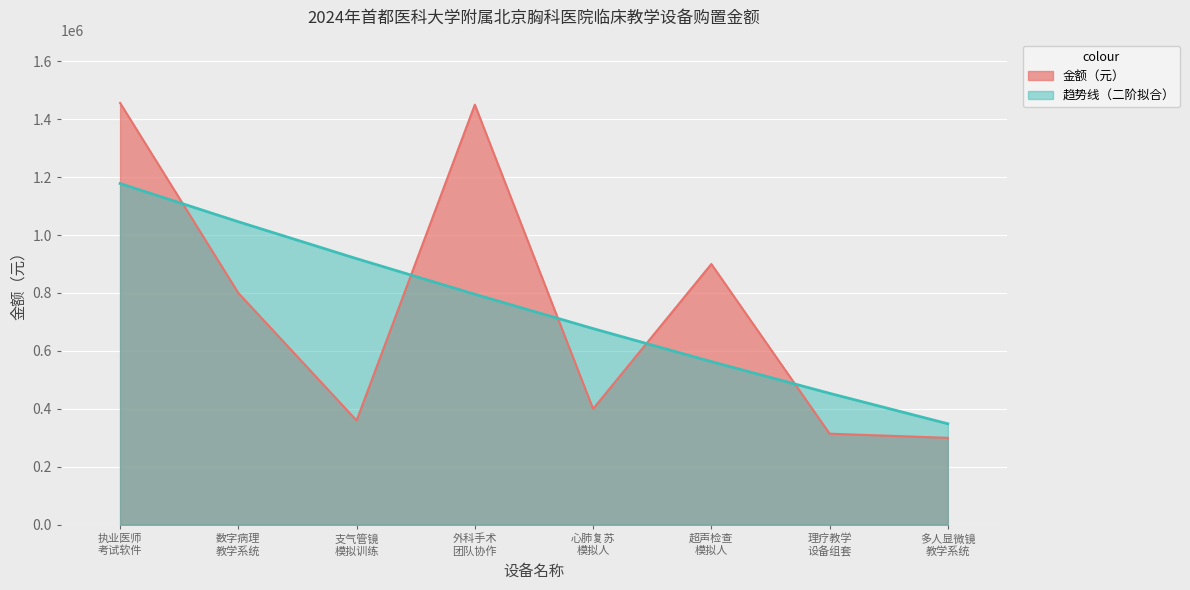

Which series has the largest range (max minus min)?

金额（元）